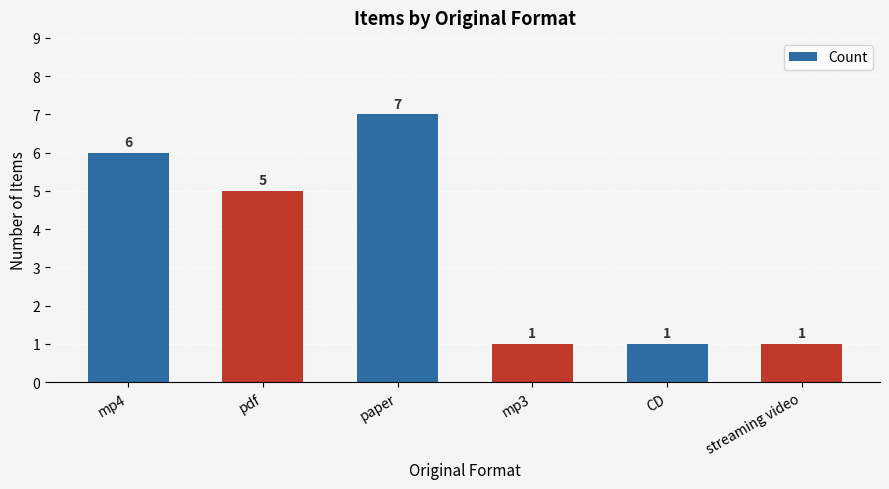

What position from the right is pdf?

5